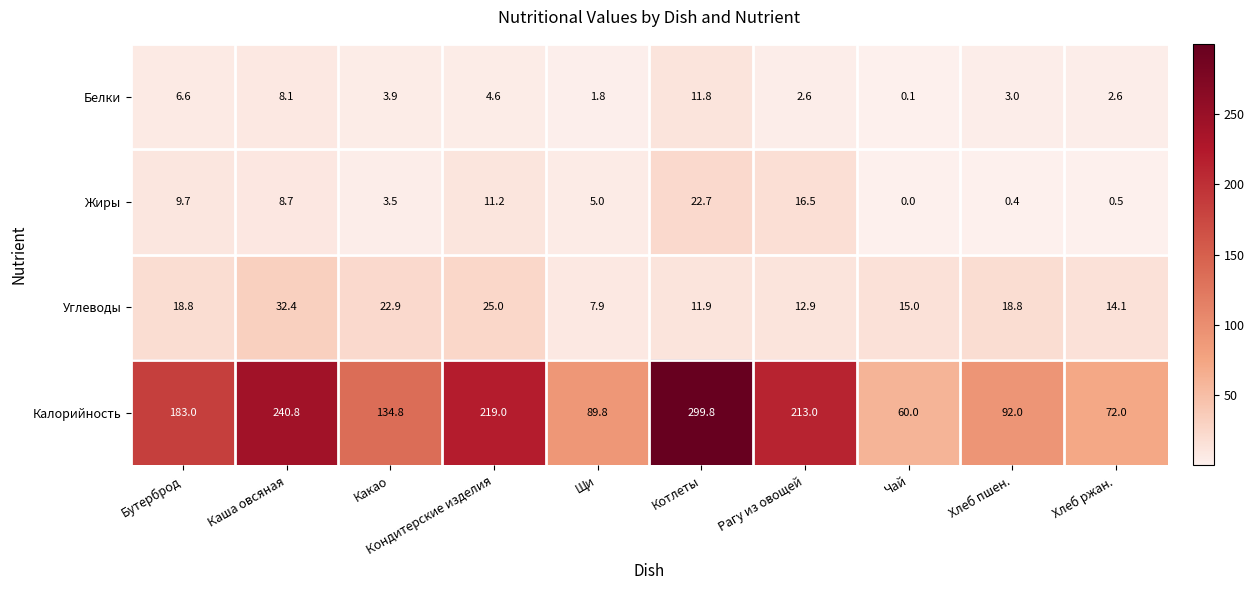

At which category does the chart reach its minimum across all series?

Чай